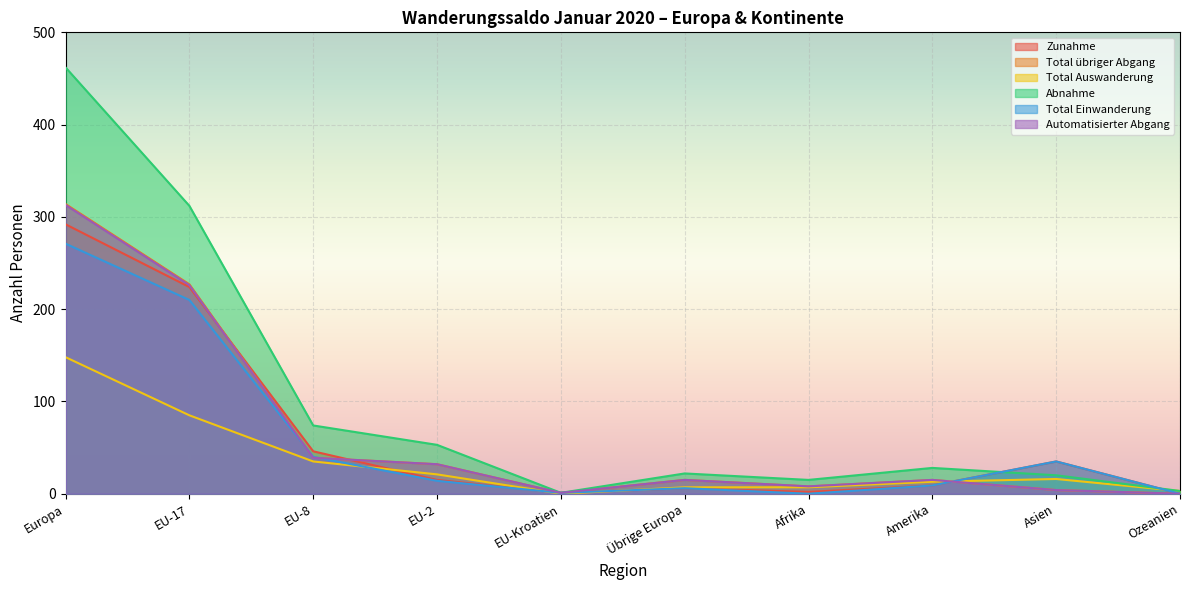

The Abnahme series shows 1 at Ozeanien. True or false?

False